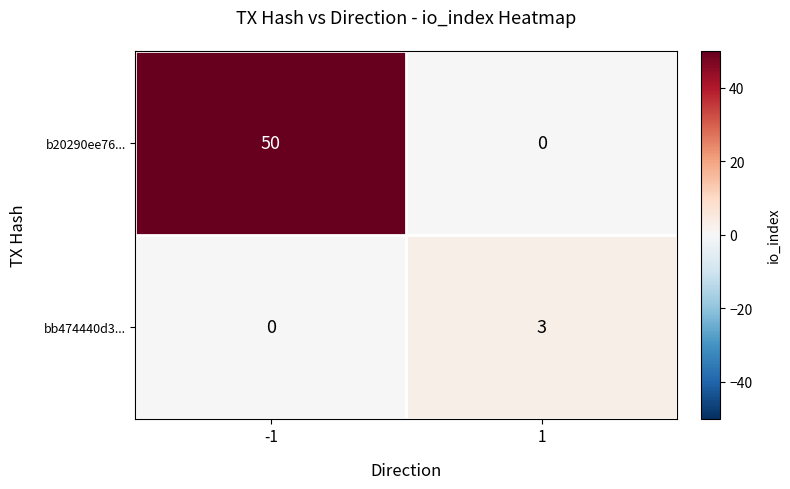

The value of bb474440d3... at -1 is 0. True or false?

True